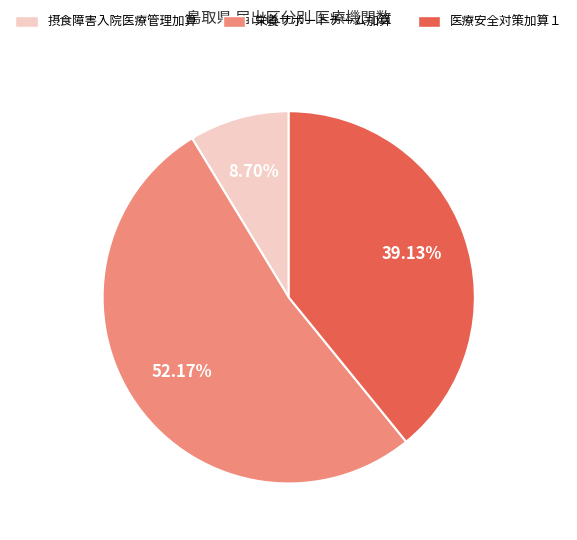

How many slices are in this pie chart?

3